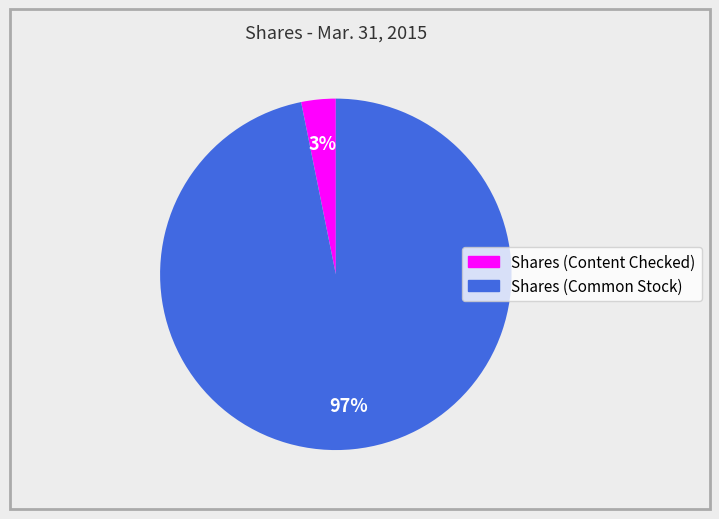

To the nearest percent, what is the difference between the largest and smallest slice percentages?

94%